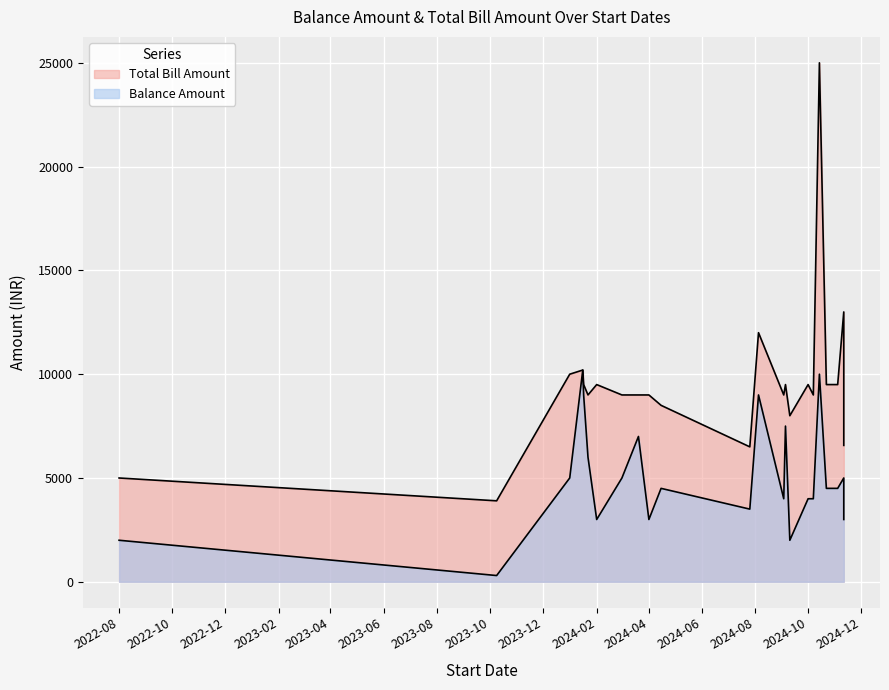

Which series has the widest spread of values?

Total Bill Amount